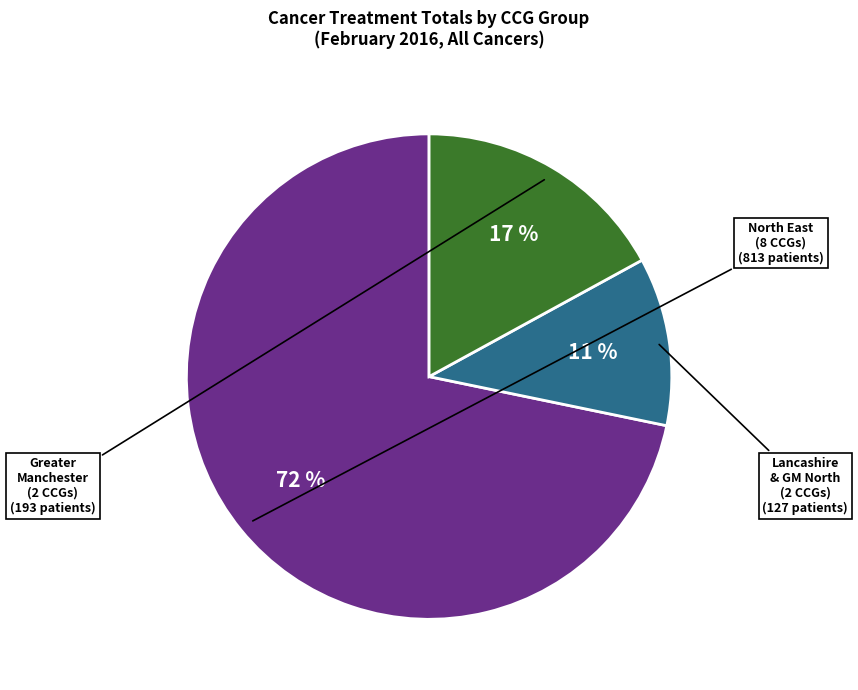

Is Greater Manchester (2 CCGs) the majority of the pie?

No